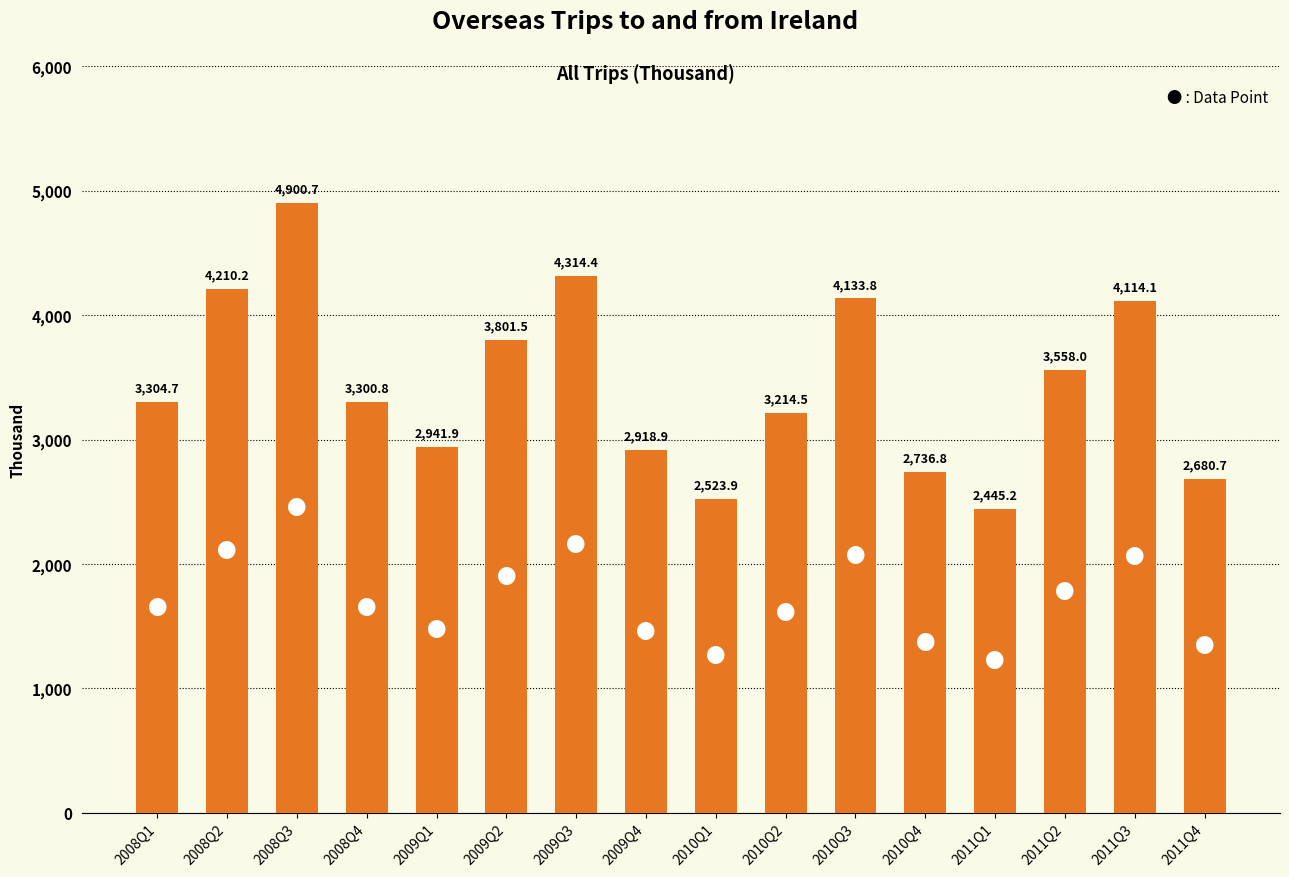

Reading right to left, what are all the values shown in this chart?

2680.7	4114.1	3558.0	2445.2	2736.8	4133.8	3214.5	2523.9	2918.9	4314.4	3801.5	2941.9	3300.8	4900.7	4210.2	3304.7